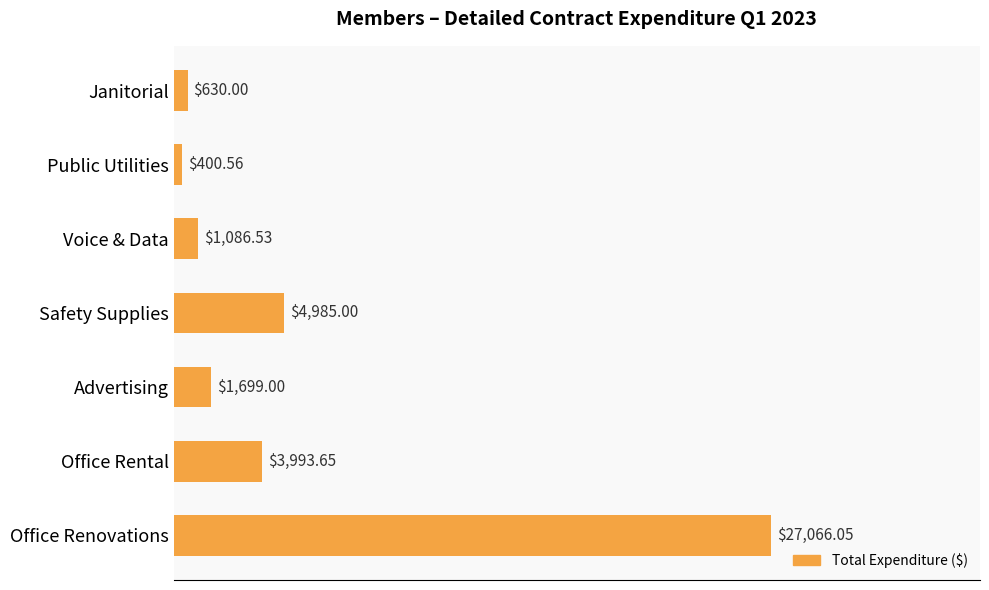

How many categories are shown in the chart?

7